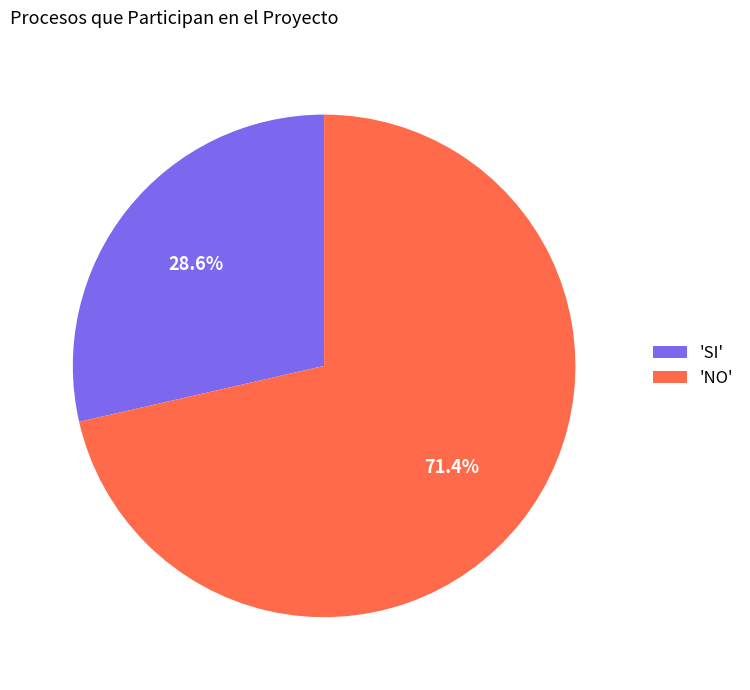

Count the number of slices in the pie.

2